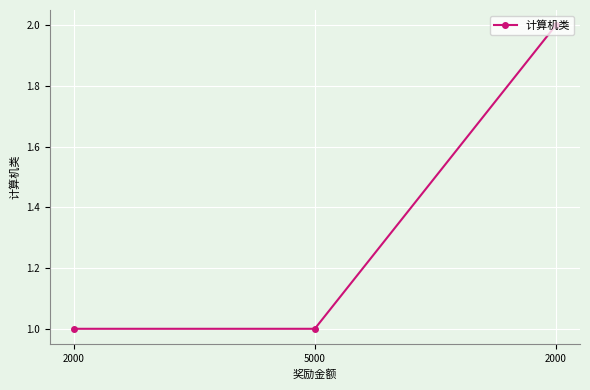

The chart shows a value of 1 at 2000. True or false?

False